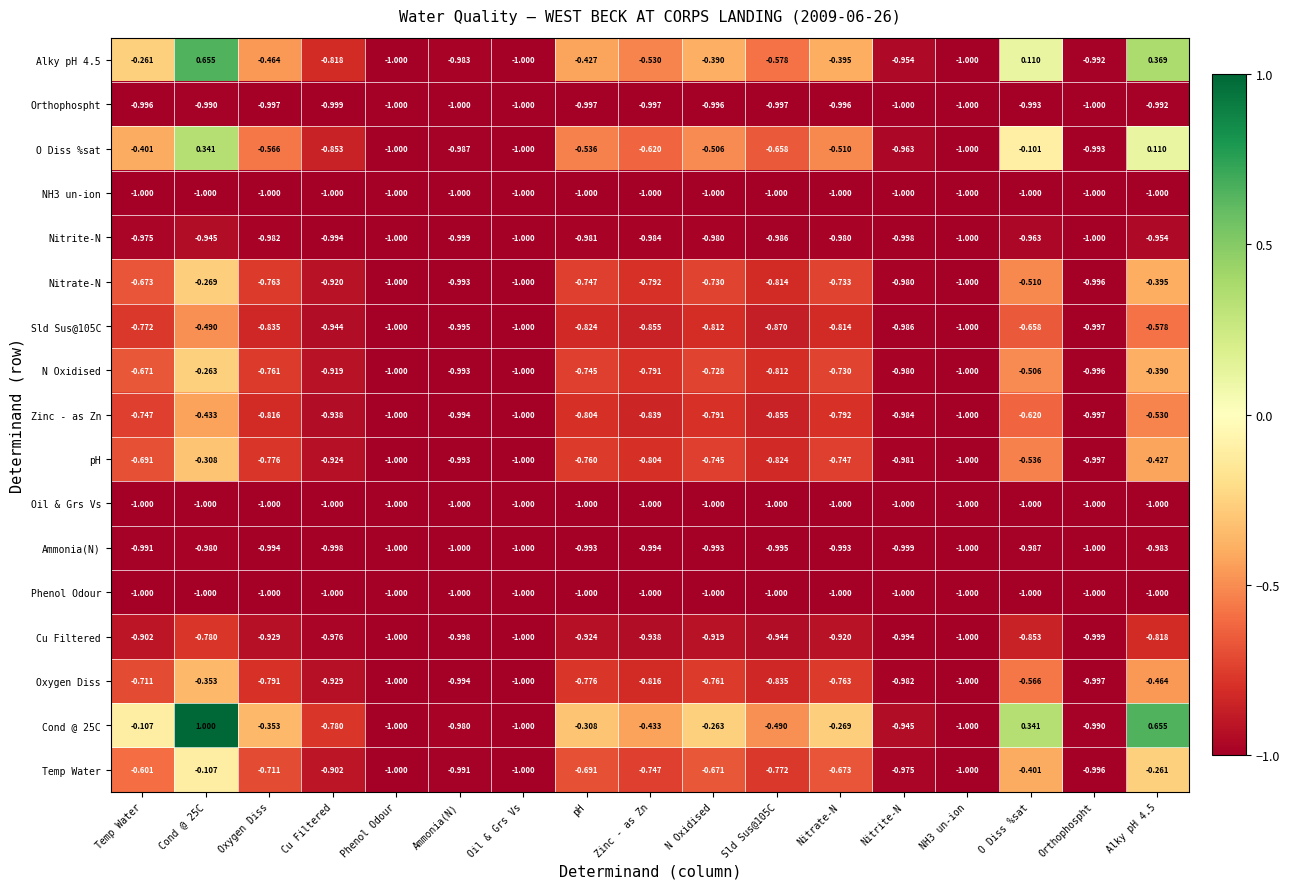

Is the value of Orthophospht at Oil & Grs Vs greater than the value of O Diss %sat at Ammonia(N)?

No